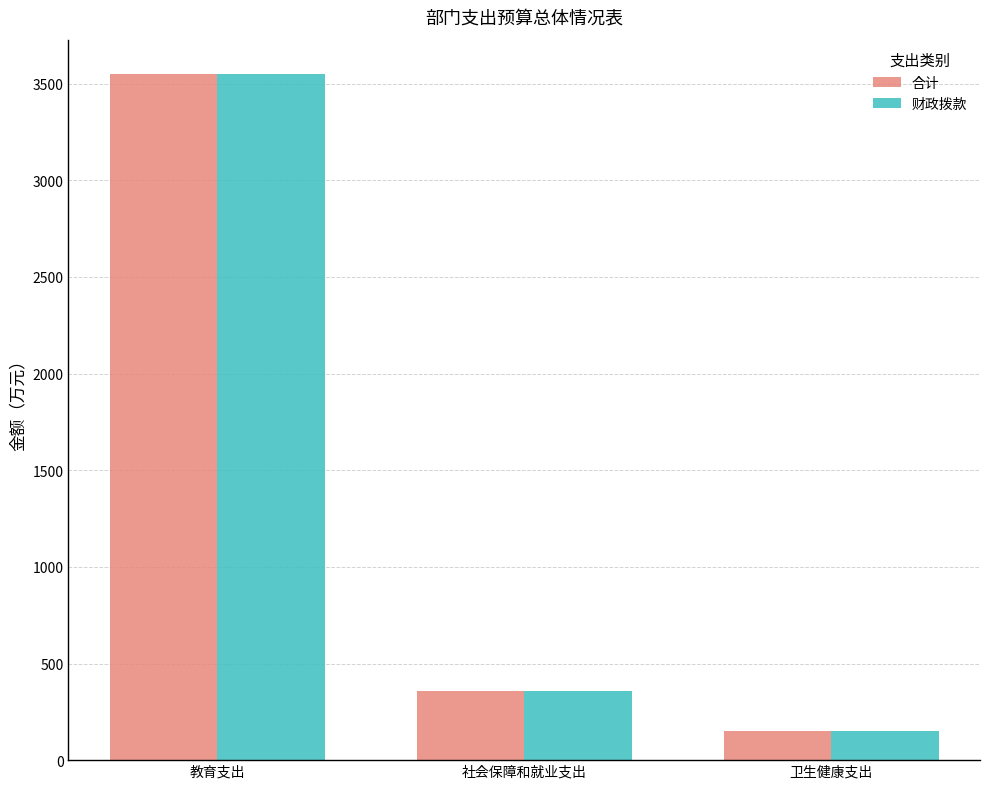

How many groups of bars are there?

3